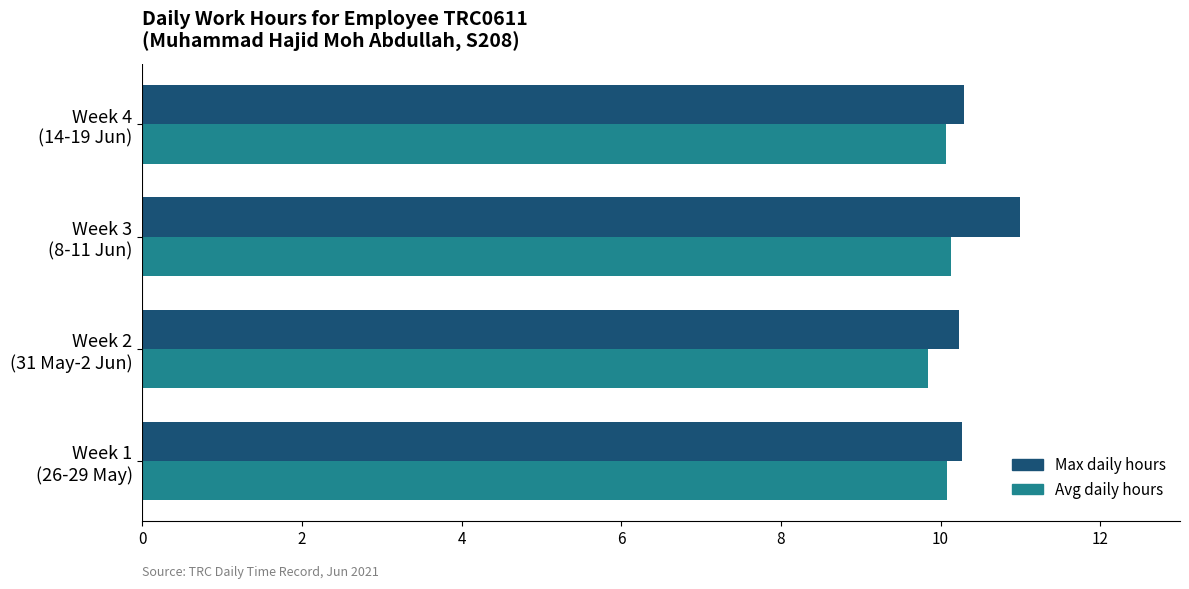

What is the minimum value shown in the chart?

9.8